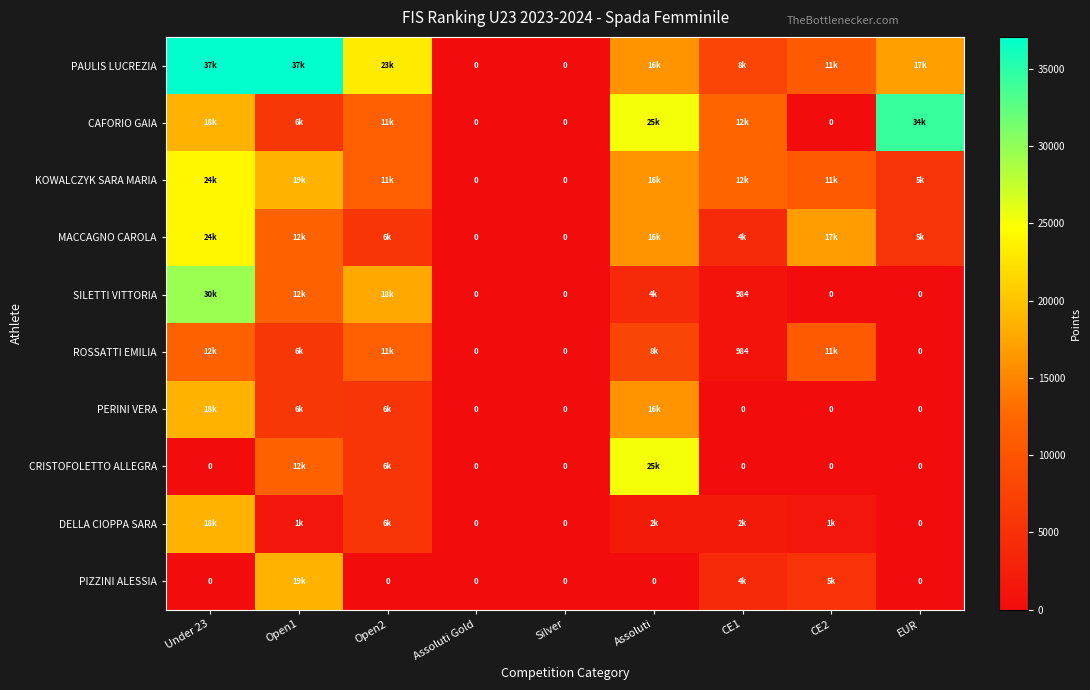

At how many categories does at least one series exceed 13853?

6